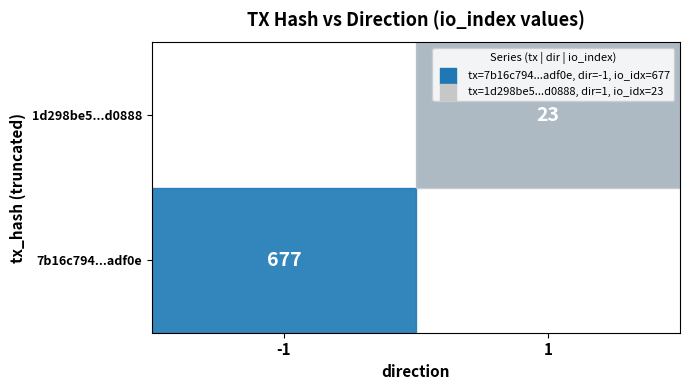

Is the value of 7b16c794...adf0e at -1 greater than the value of 1d298be5...d0888 at 1?

Yes